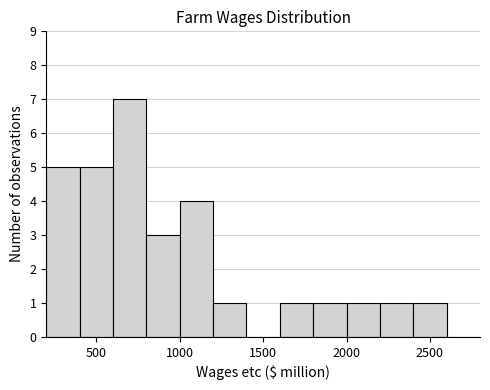

Reading left to right, list every bar in this chart as the range it spans on the x-axis followed by its height. The values are not printed on the chart, so give them approximately, as read against the axis.

200 to 400: 5
400 to 600: 5
600 to 800: 7
800 to 1000: 3
1000 to 1200: 4
1200 to 1400: 1
1400 to 1600: 0
1600 to 1800: 1
1800 to 2000: 1
2000 to 2200: 1
2200 to 2400: 1
2400 to 2600: 1
2600 to 2800: 0